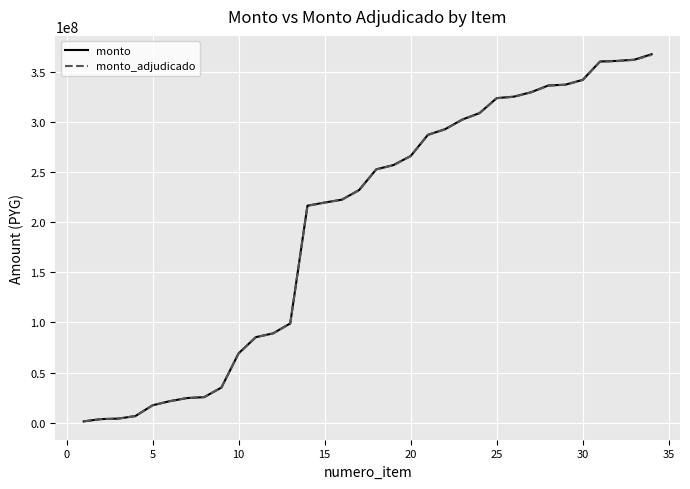

Does the chart display data point markers on the line(s)?

No